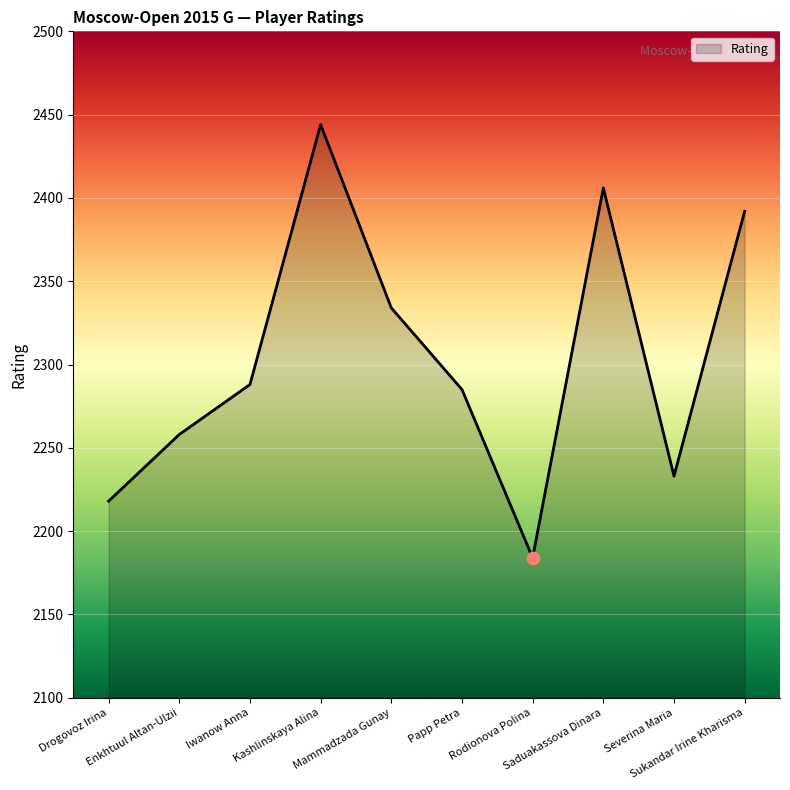

Between Severina Maria and Drogovoz Irina, which is larger?

Severina Maria